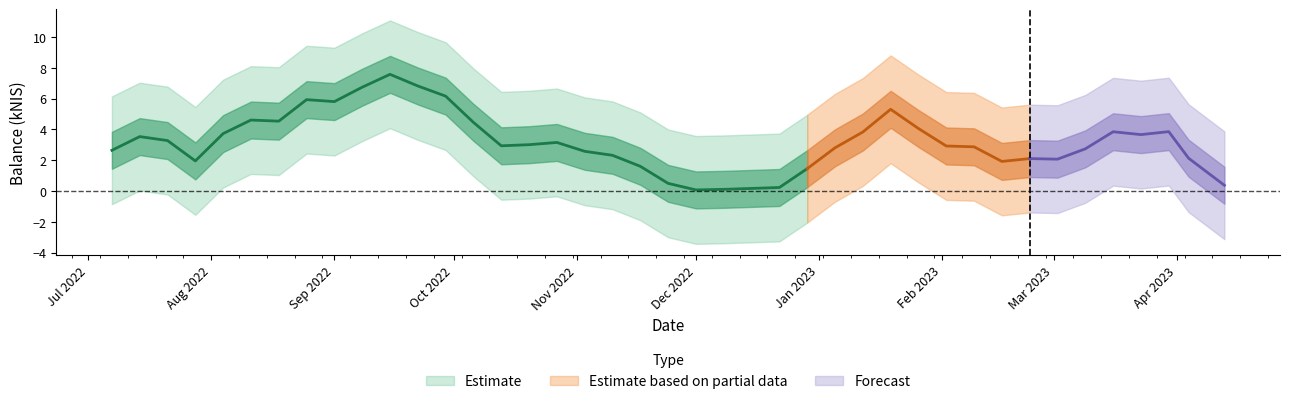

How many data points are above 3?

20